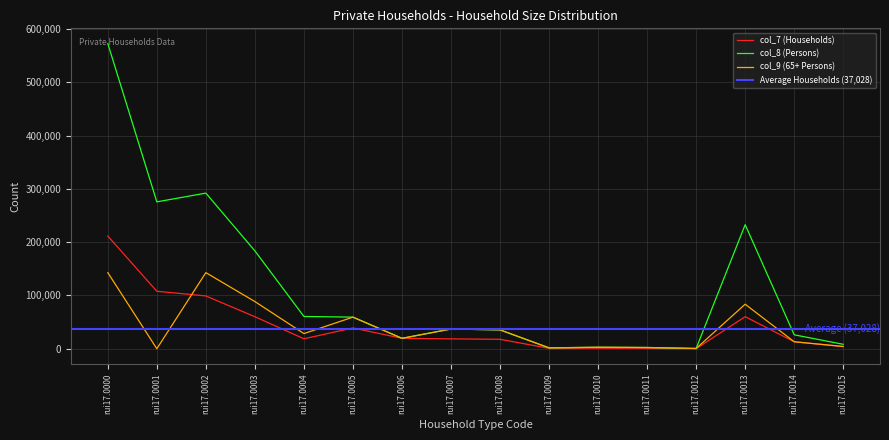

What is the difference between the maximum and minimum values in the col_8 (Persons) series?

572029